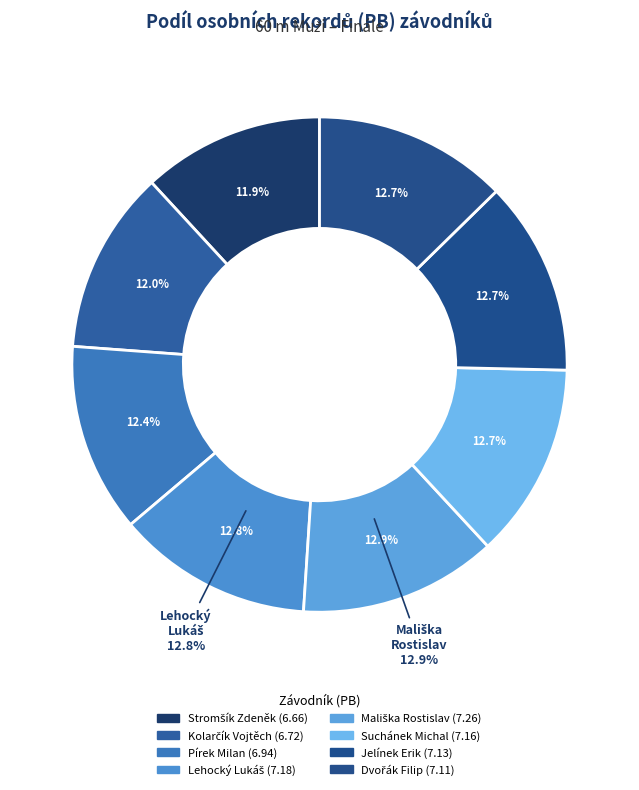

Is the sum of Mališka Rostislav and Stromšík Zdeněk greater than half?

No